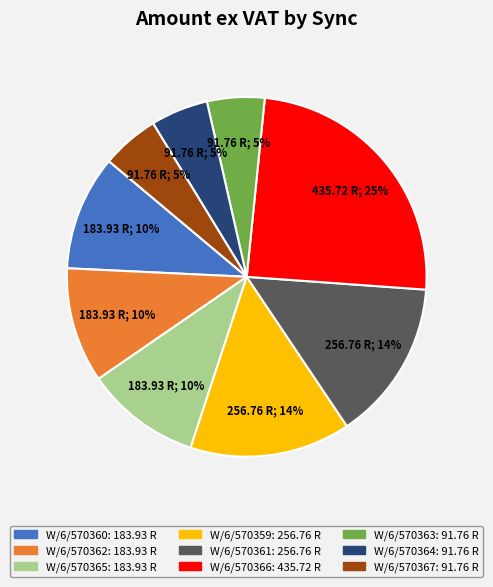

Which slice is the largest?

W/6/570366